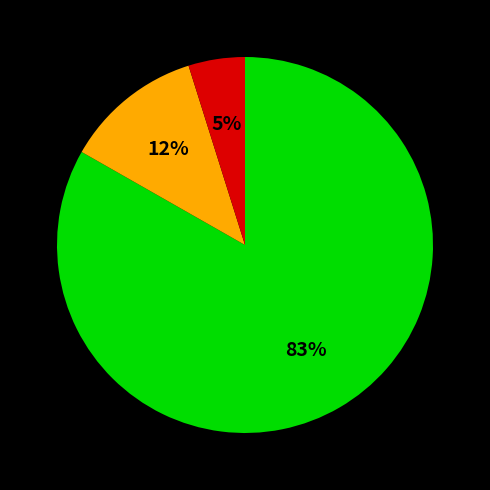

To the nearest percent, what is the difference between the largest and smallest slice percentages?

78%